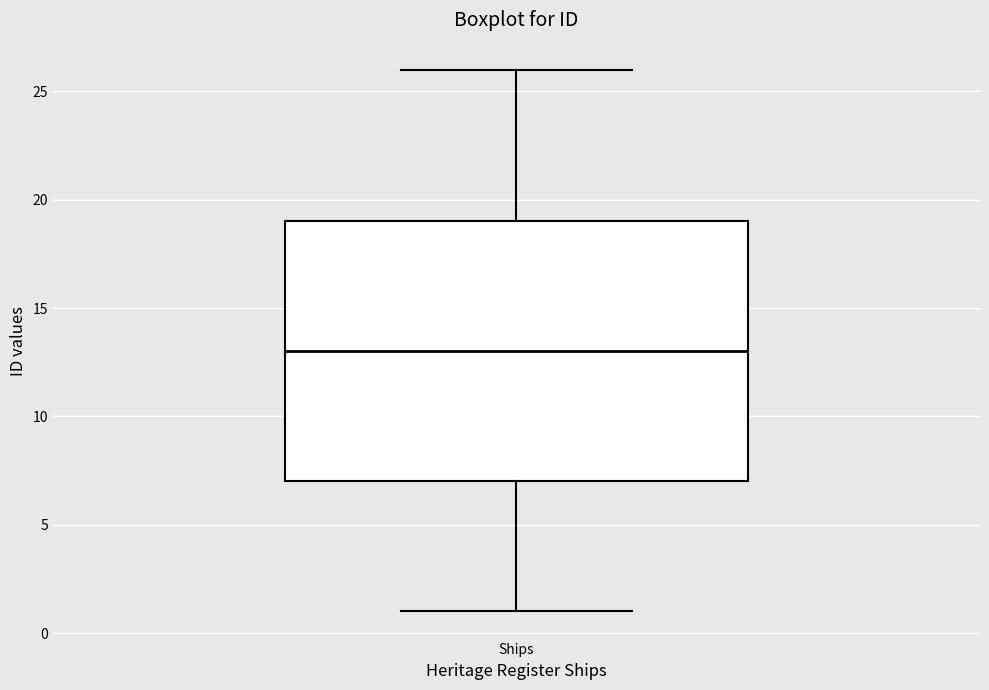

Read this box plot against the y-axis: the position of the median line, the range covered by the box, and the ends of both whiskers. The values are not printed on the chart, so give them approximately, as read against the axis.

median 13, box 7 to 19, whiskers 1 to 26